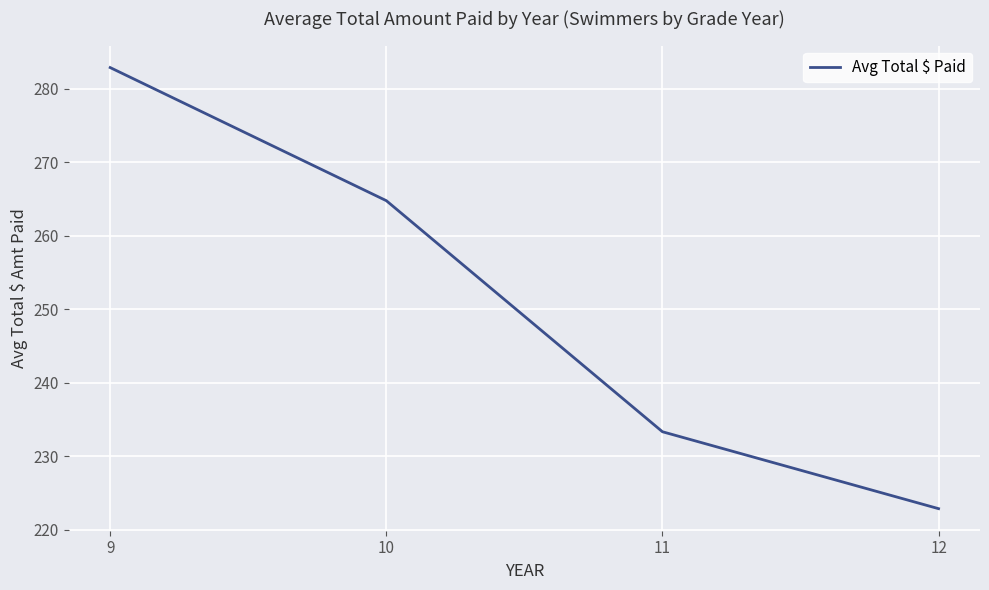

The chart shows a value of 264.8 at 10. True or false?

True